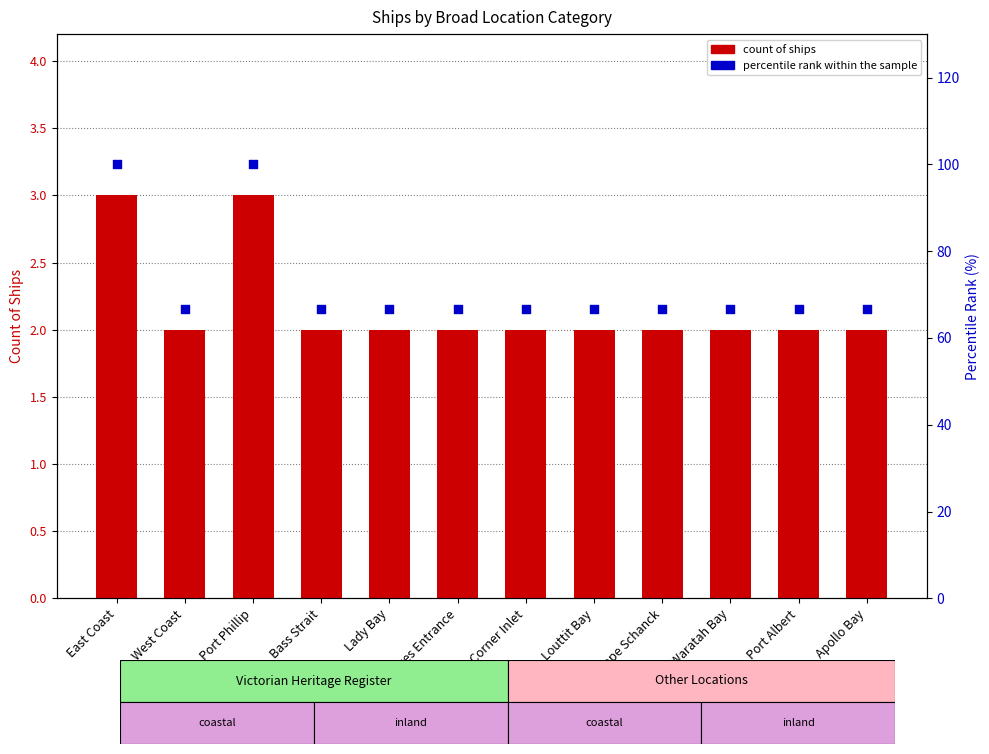

Which series has the largest total across all categories?

percentile rank within the sample